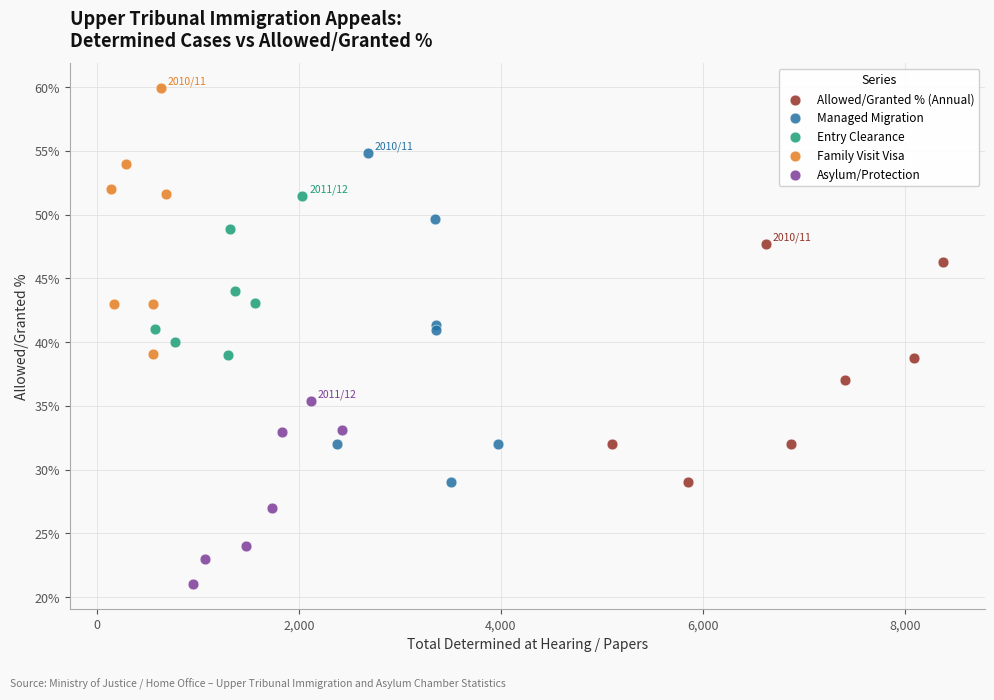

Which series reaches the minimum Y coordinate?

Asylum/Protection